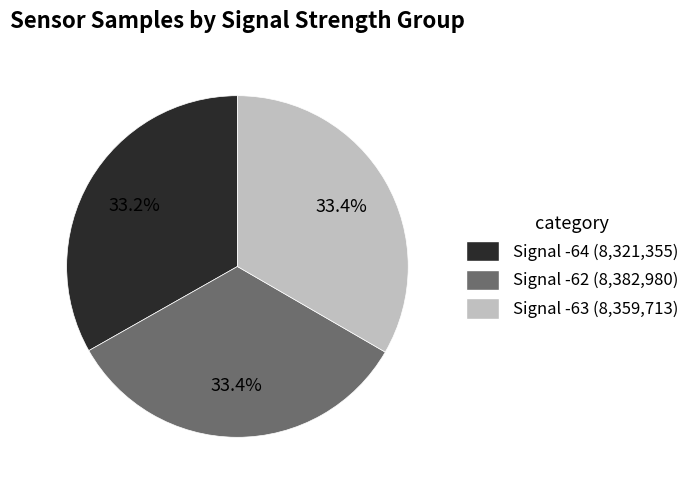

Is Signal -64 (8,321,355) the majority of the pie?

No